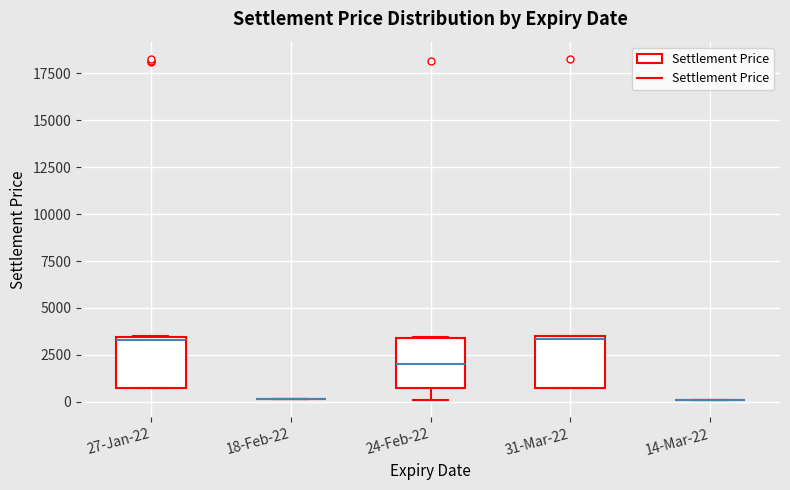

Reading left to right, transcribe this box plot: for each box, give where its median line is, the range the box spans, and where its two whiskers end, as read against the y-axis. The values are not printed on the chart, so give them approximately, as read against the axis.

27-Jan-22: median 3500 (just below the box's upper edge), box 500 to 3500, whiskers 500 to 3500
18-Feb-22: box collapsed to a line at 0, whiskers 0 to 0
24-Feb-22: median 2000, box 500 to 3500, whiskers 0 to 3500
31-Mar-22: median 3500 (just below the box's upper edge), box 1000 to 3500, whiskers 500 to 3500
14-Mar-22: box collapsed to a line at 0, whiskers 0 to 0